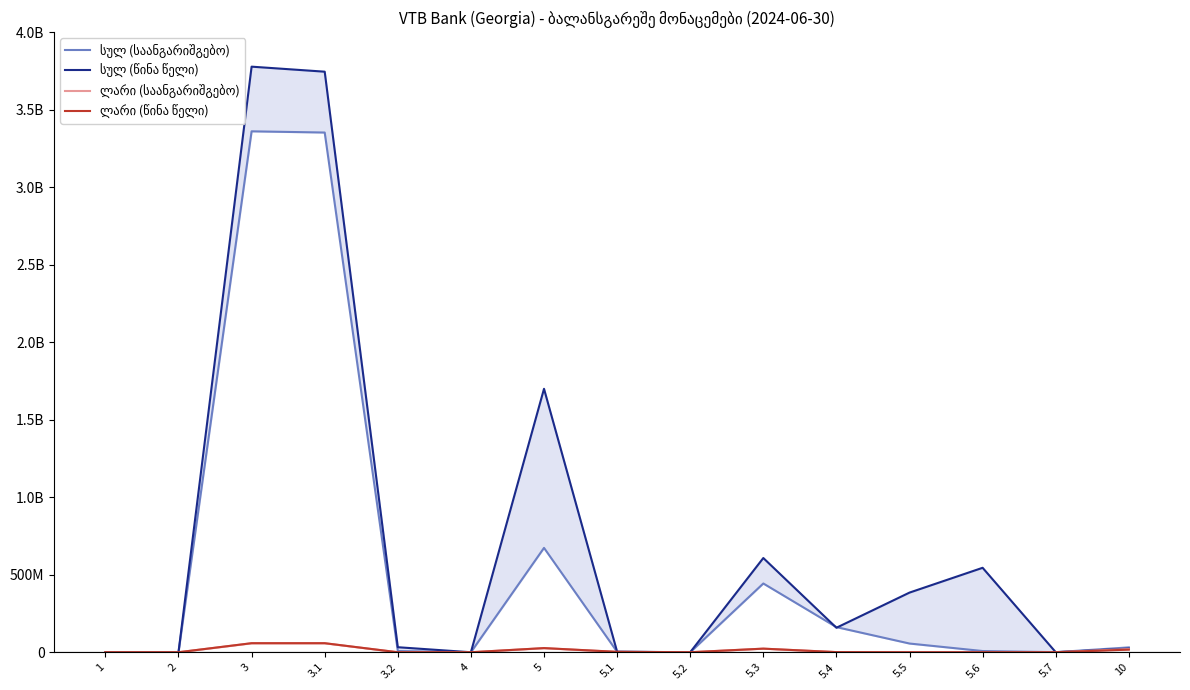

What is the maximum value for სულ (წინა წელი)?

3777268274.0